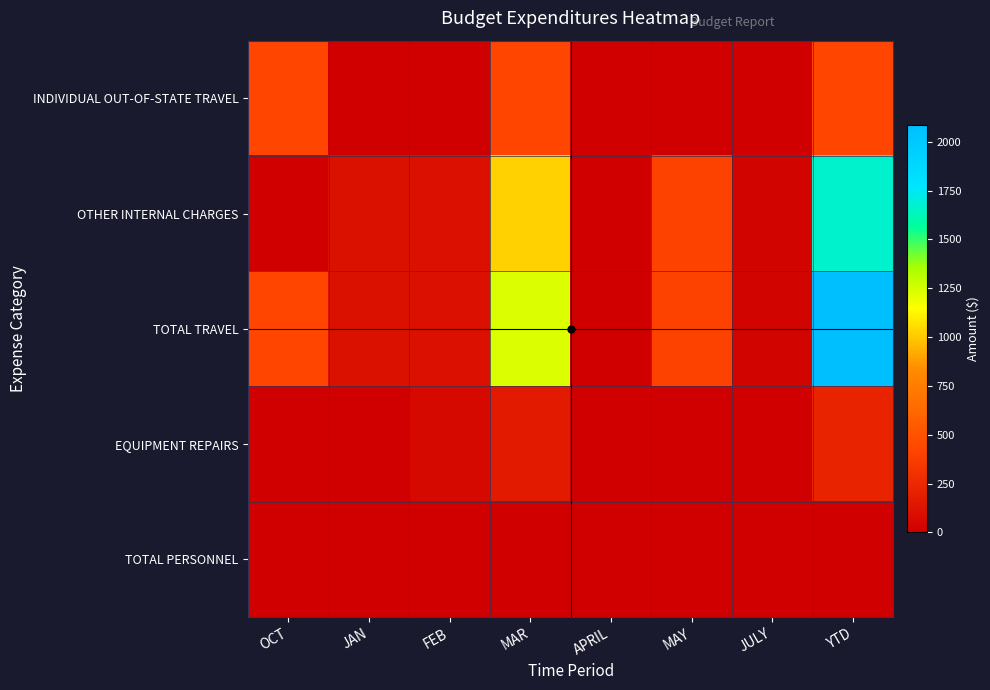

List the series in order of their peak value, highest first.

TOTAL TRAVEL, OTHER INTERNAL CHARGES, INDIVIDUAL OUT-OF-STATE TRAVEL, EQUIPMENT REPAIRS, TOTAL PERSONNEL